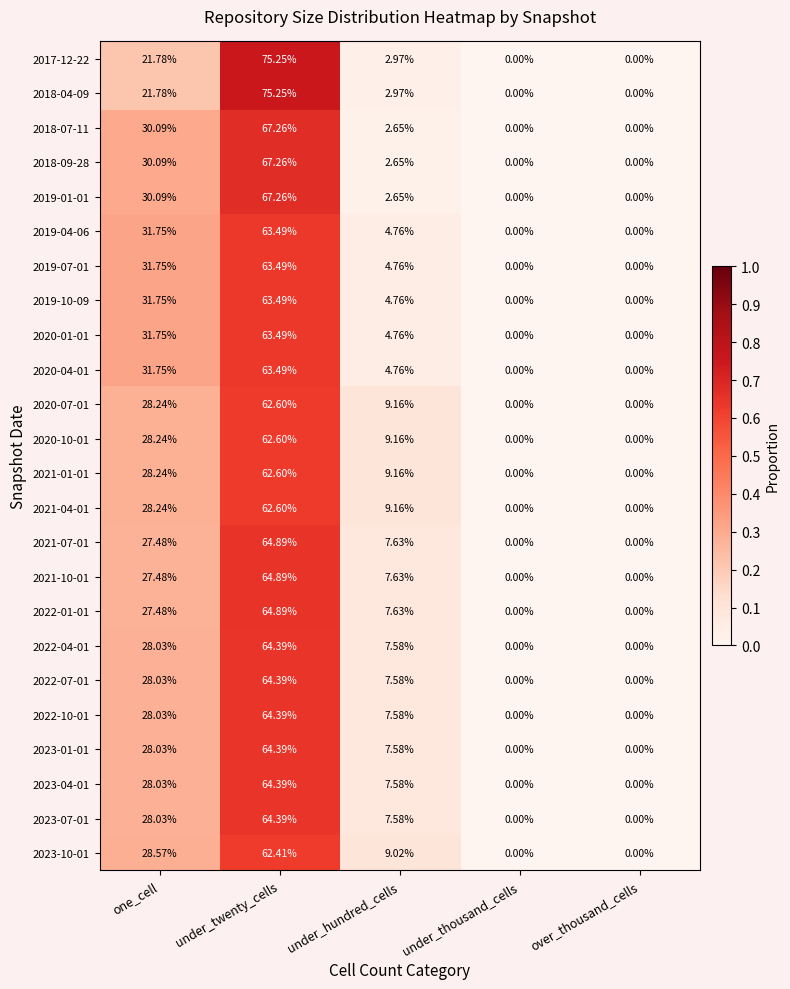

How many values in the 2023-01-01 series exceed 7?

3